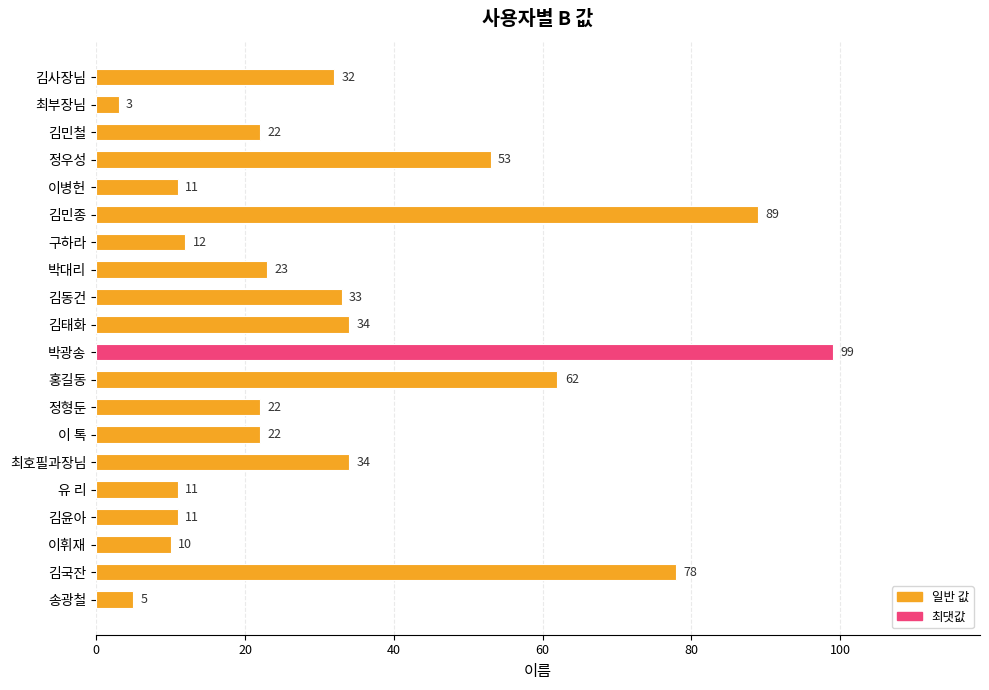

Approximately how many times larger is the value at 김민철 compared to 송광철?

4.4